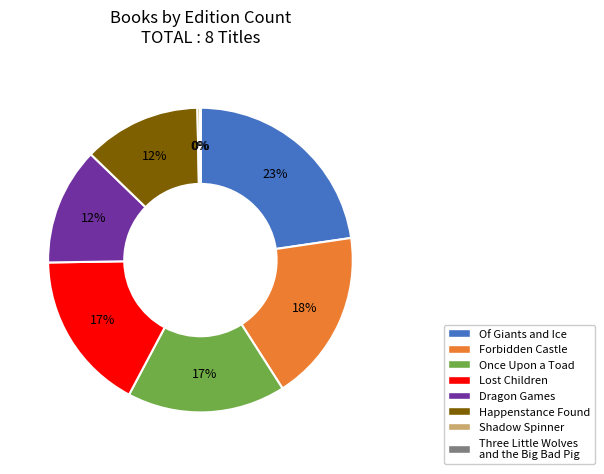

To the nearest percent, what portion does Happenstance Found represent?

12%